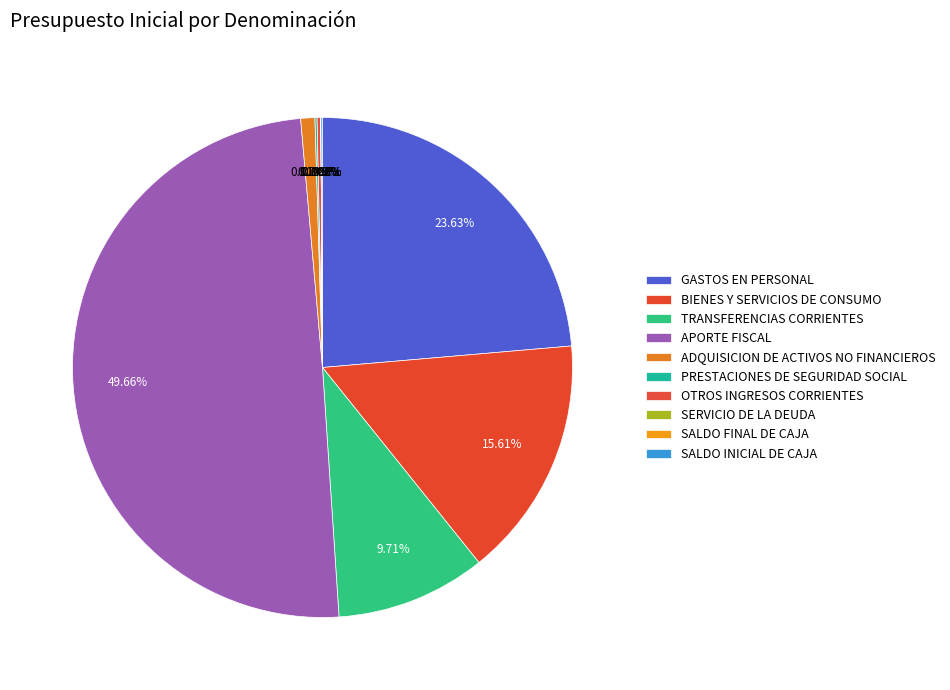

Is there a majority slice in this chart?

No